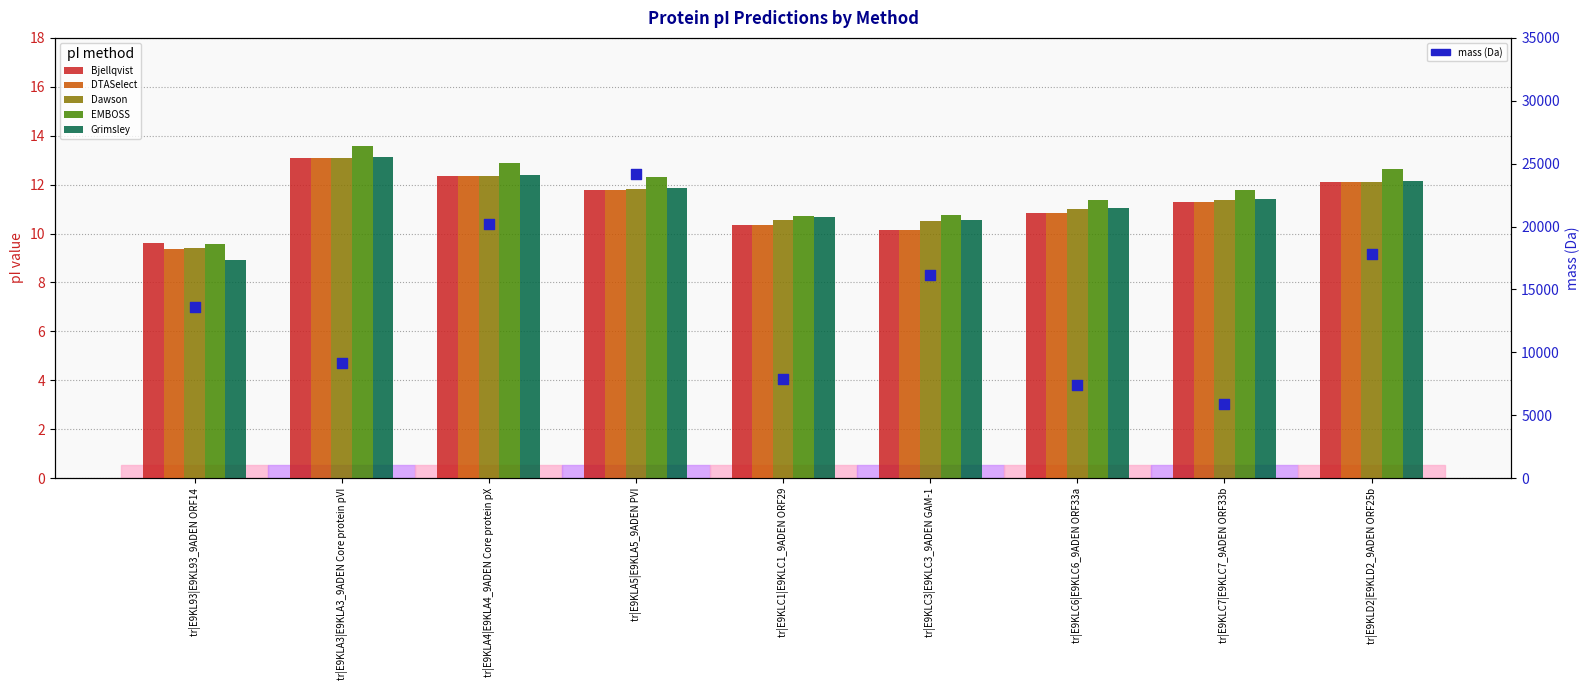

At how many categories does at least one series exceed 20613?

1